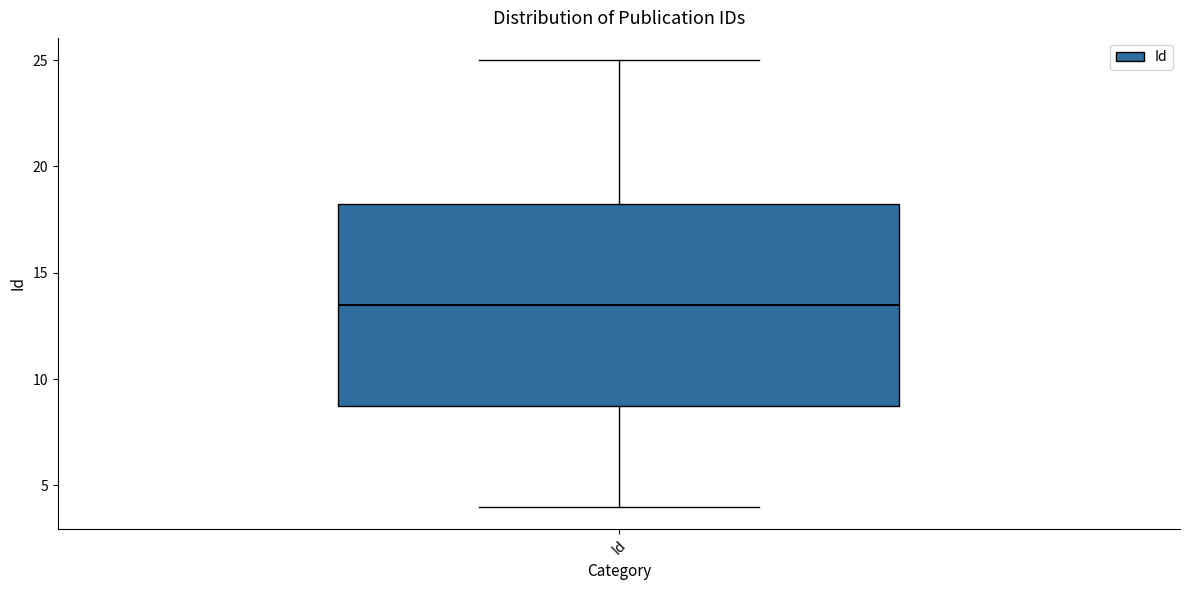

Transcribe this box plot: give where the median line is, the range the box spans, and where the two whiskers end, as read against the y-axis. The values are not printed on the chart, so give them approximately, as read against the axis.

median 13.5, box 9.0 to 18.5, whiskers 4.0 to 25.0